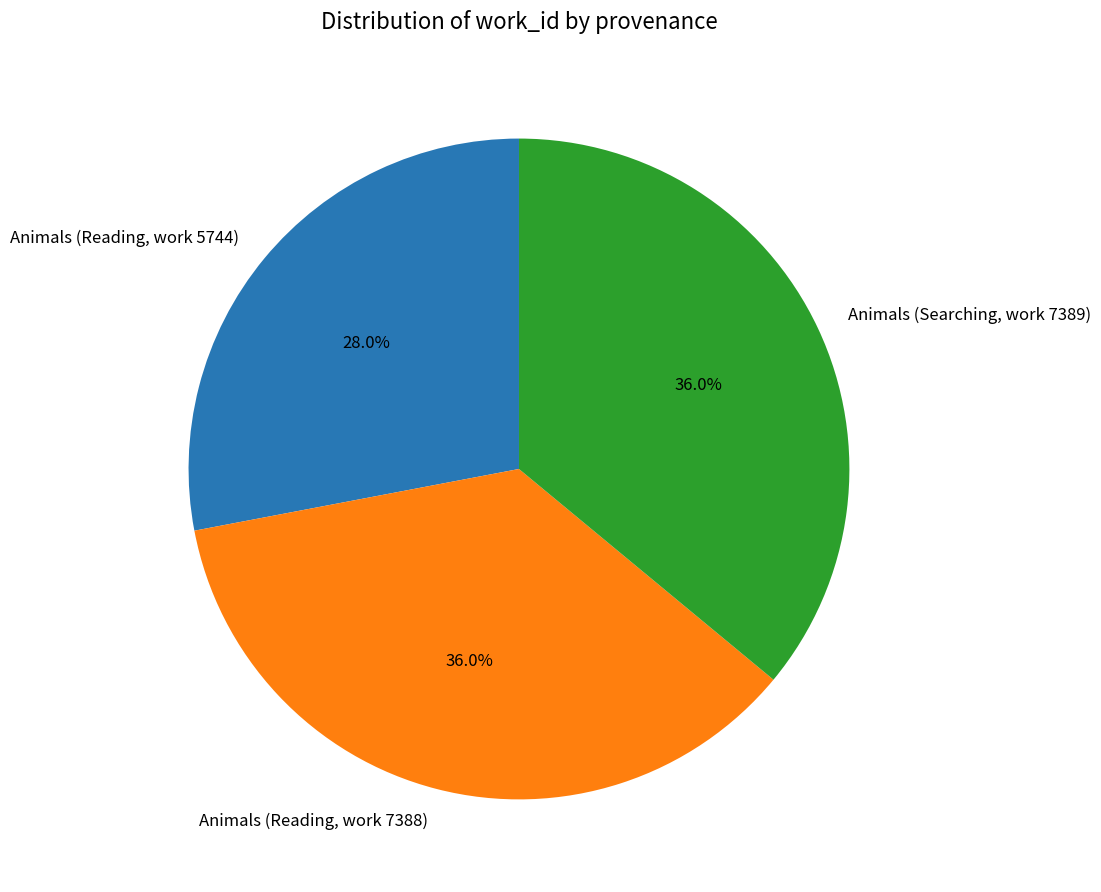

The Animals (Reading, work 5744) slice represents 38% of the pie. True or false?

False